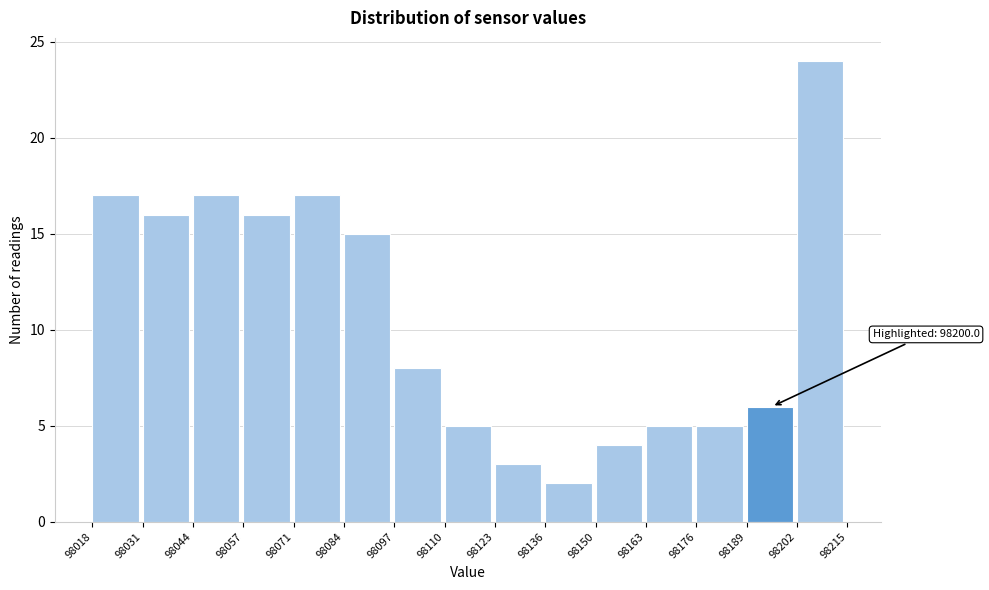

Over which range of the x-axis is the bar tallest?

98202 to 98215